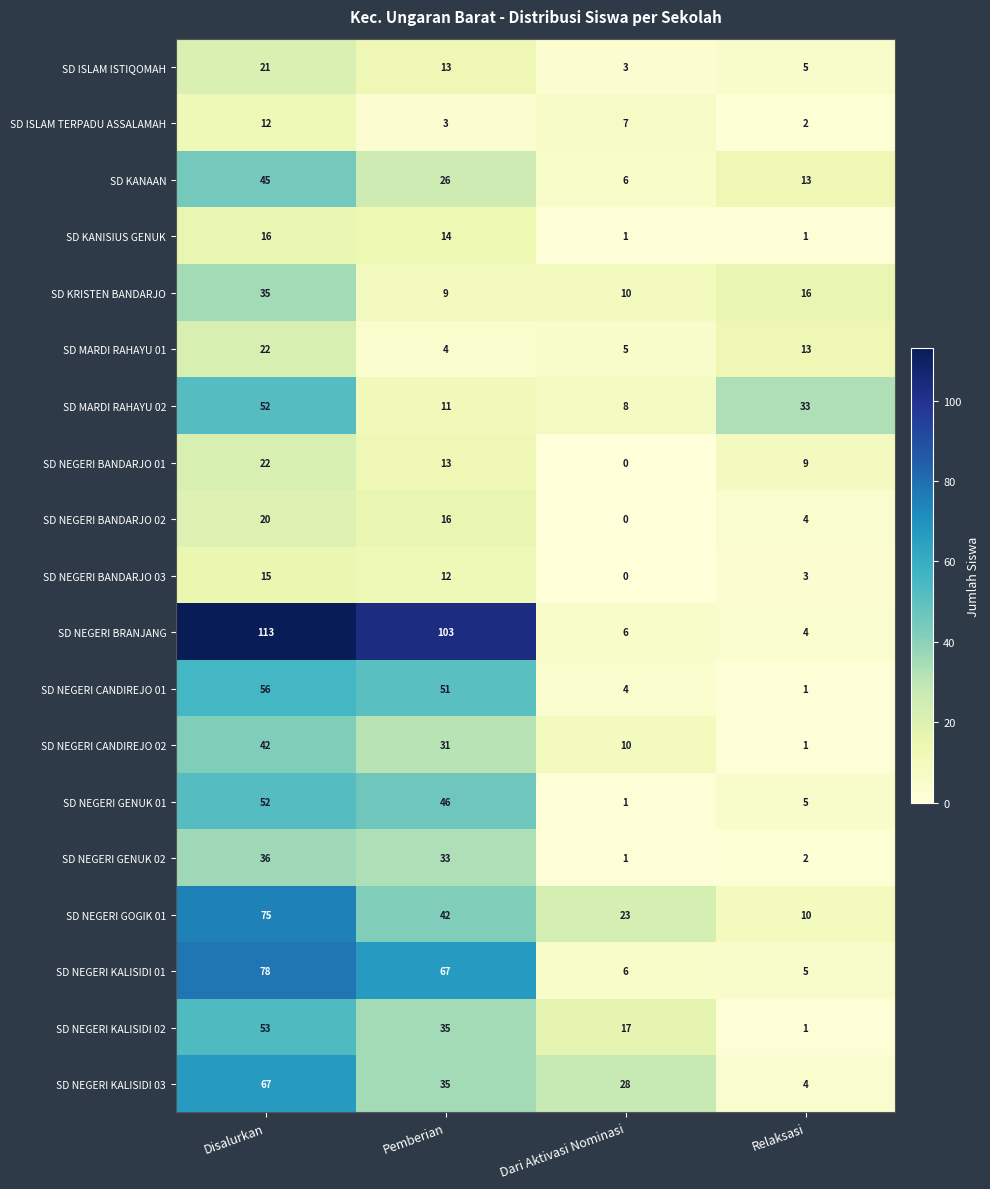

At how many categories does at least one series exceed 77?

2